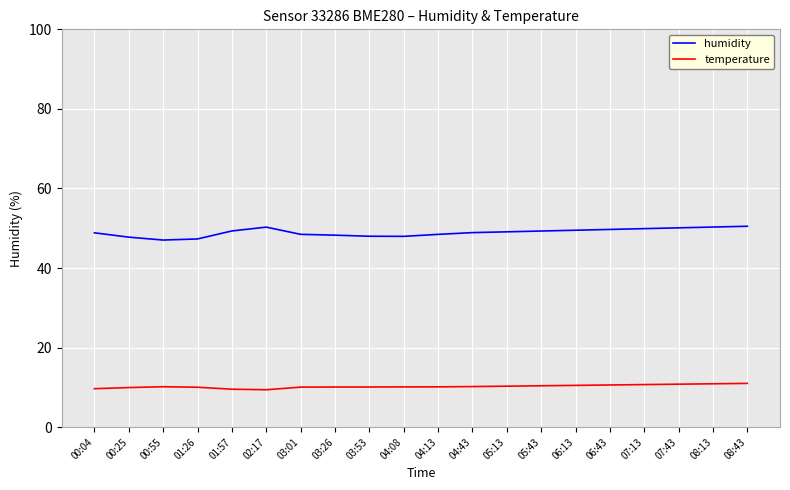

Is it true that temperature equals 9.5 at 01:57?

True